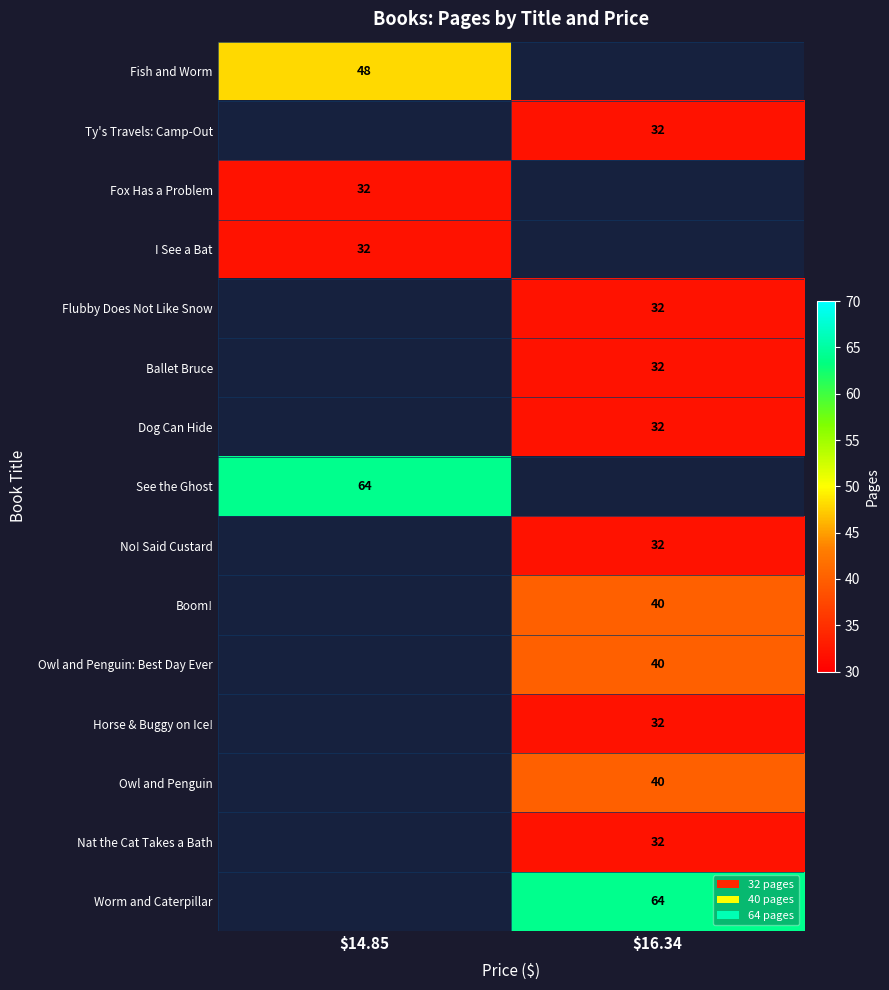

The See the Ghost series shows 64 at $14.85. True or false?

True